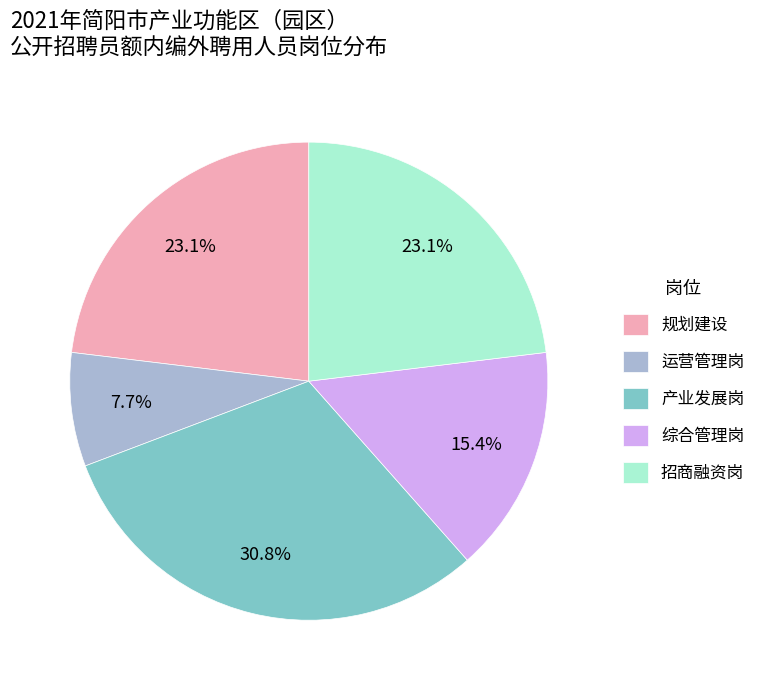

Between 综合管理岗 and 招商融资岗, which is larger?

招商融资岗